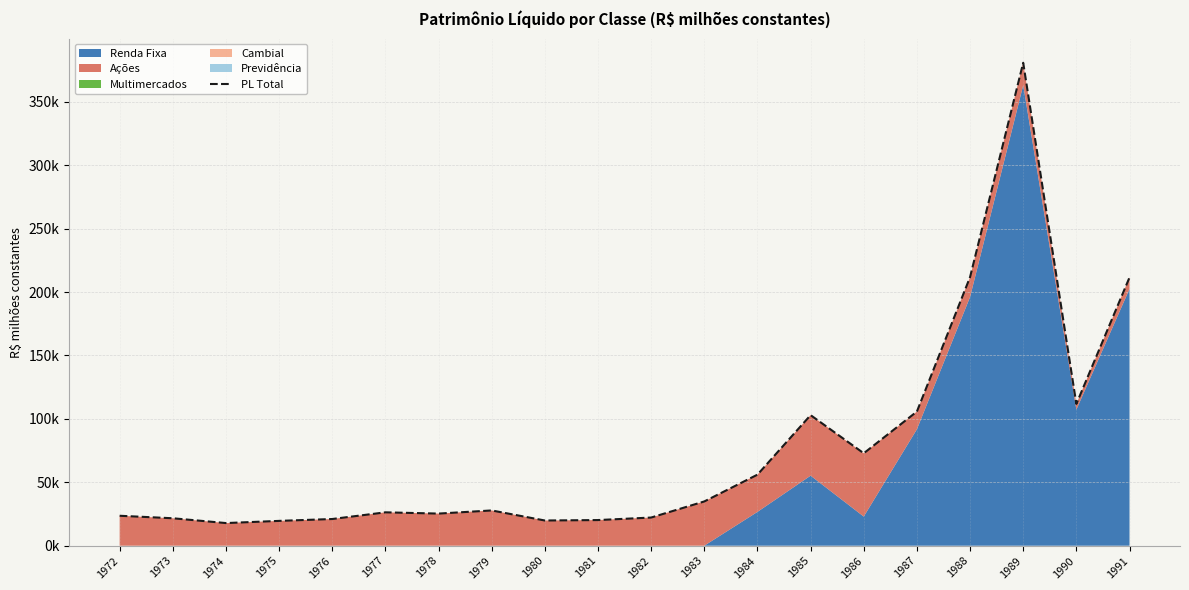

What is the average value?

76703.5